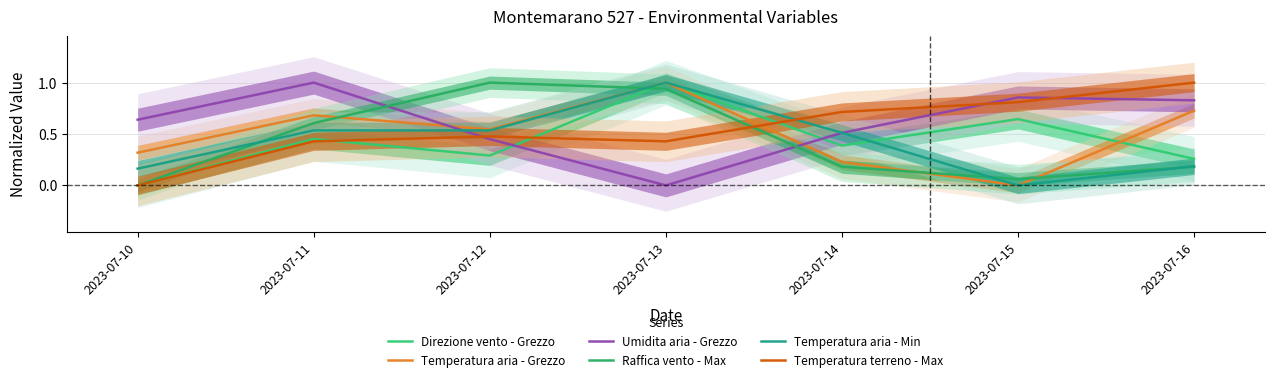

How many interior local peaks does the Raffica vento - Max series have?

1